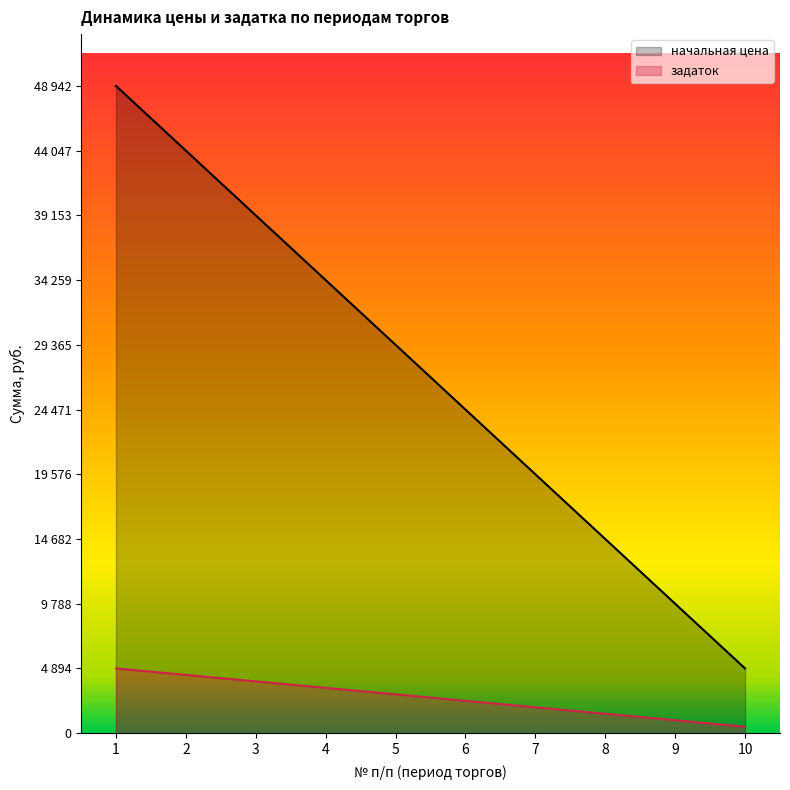

At how many categories does at least one series exceed 8194?

9